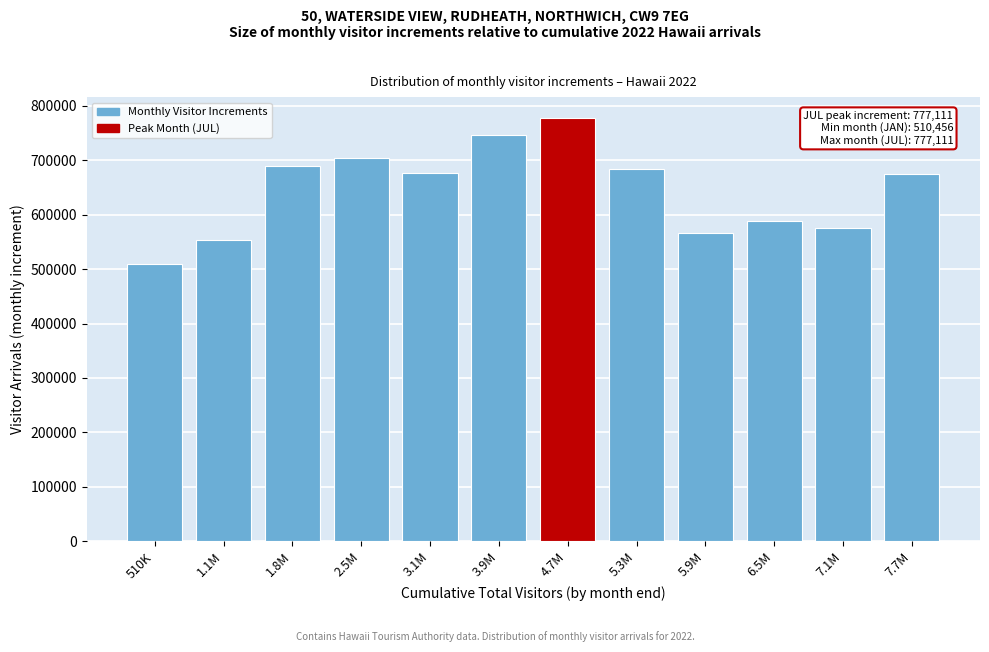

What is the difference between the values at 510K and 2.5M?

193262.2